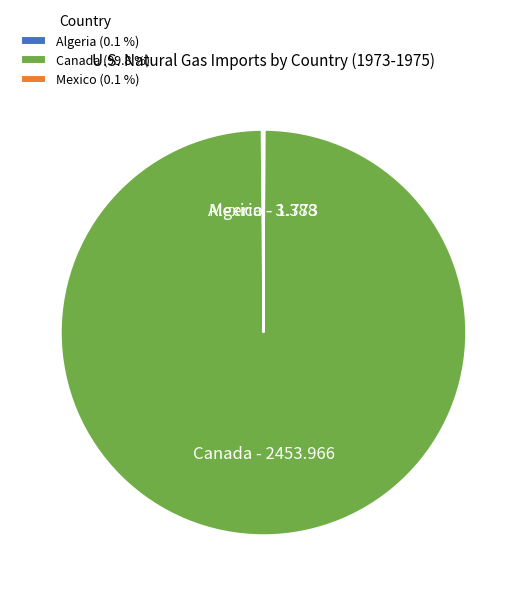

What is the largest slice in the pie chart?

Canada